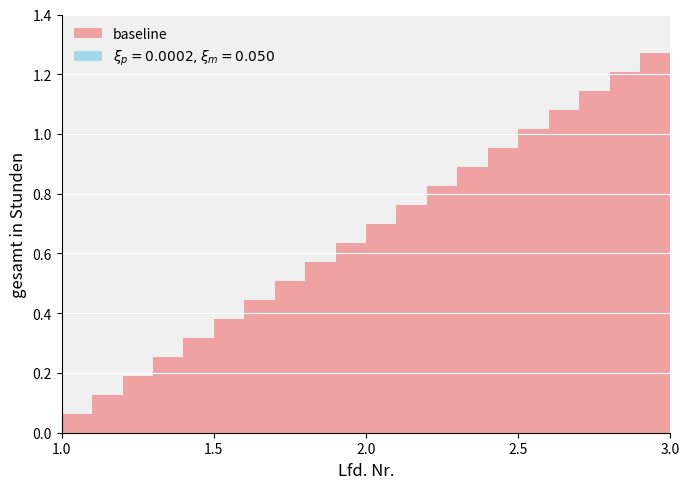

What is the sum of all values?

13.3